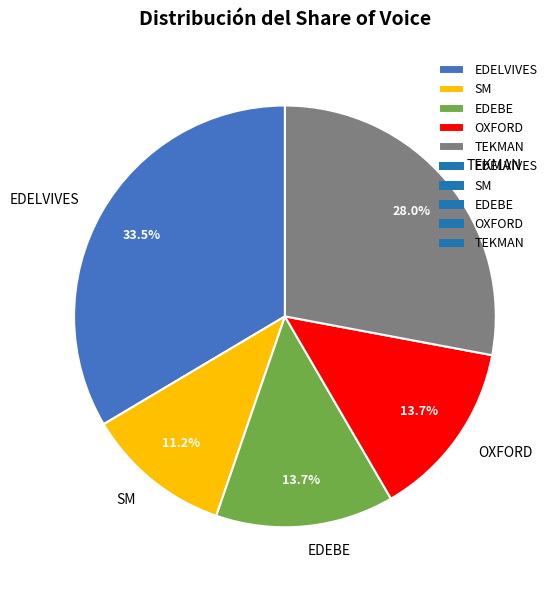

What portion of the pie excludes EDELVIVES?

66.5%